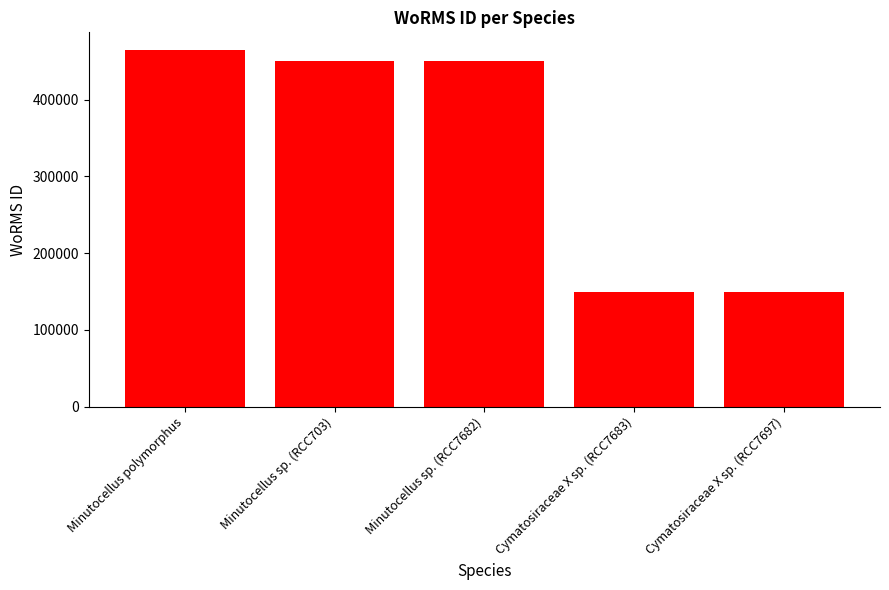

What is the difference between the values at Minutocellus polymorphus and Cymatosiraceae X sp. (RCC7683)?

315439